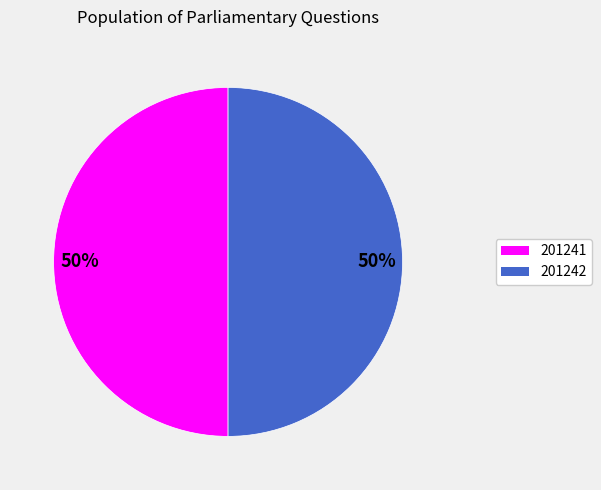

What percentage is the 201242 slice, to the nearest percent?

50%